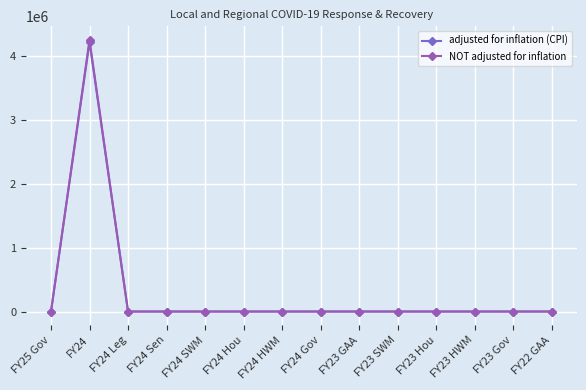

Is it true that NOT adjusted for inflation equals 2715358 at FY23 Gov?

False